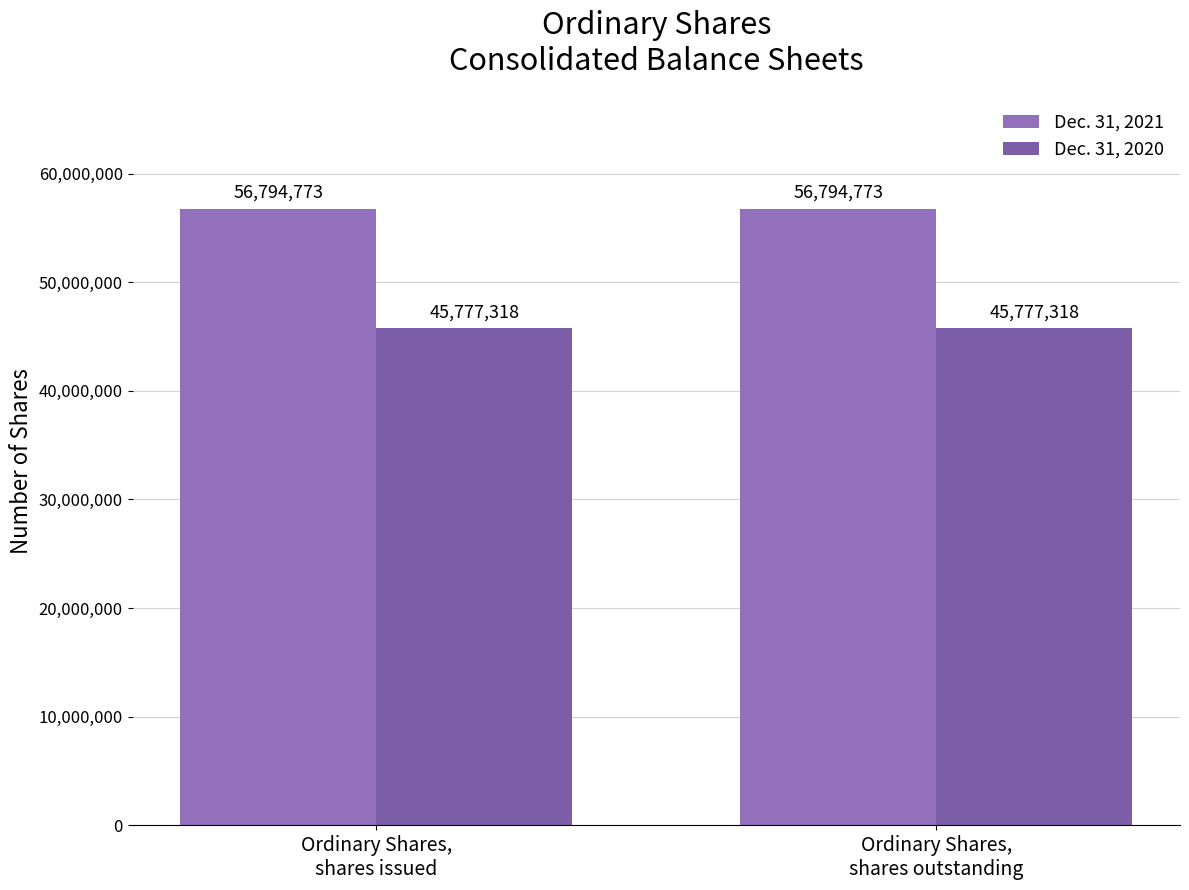

Is the value of Dec. 31, 2020 at Ordinary Shares,
shares issued greater than the value of Dec. 31, 2021 at Ordinary Shares,
shares issued?

No